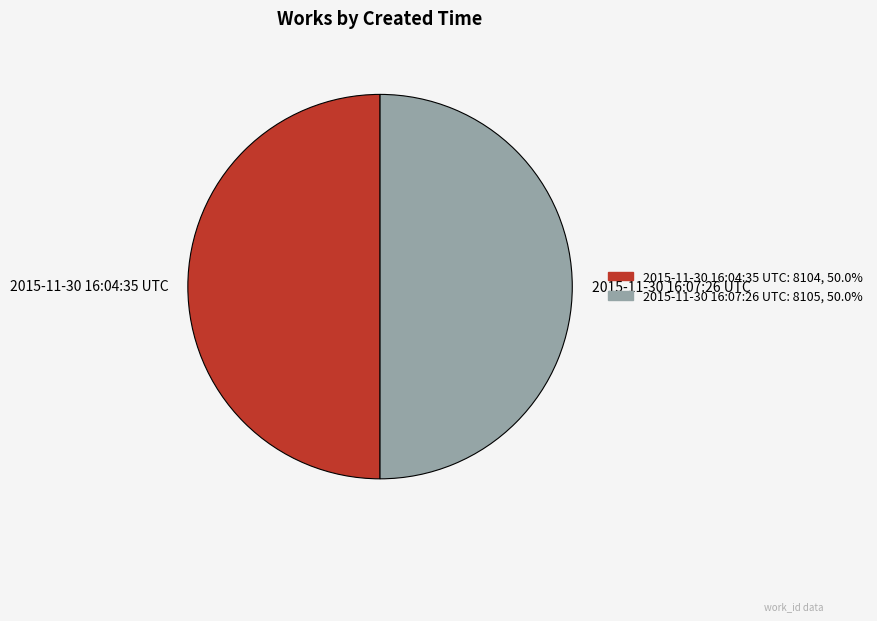

Approximately how many times larger is the value at 2015-11-30 16:04:35 UTC compared to 2015-11-30 16:07:26 UTC?

1.0